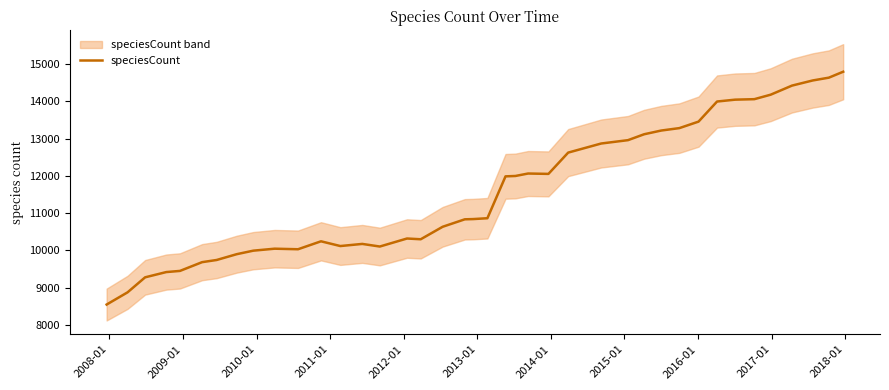

Does the chart have visible grid lines?

No